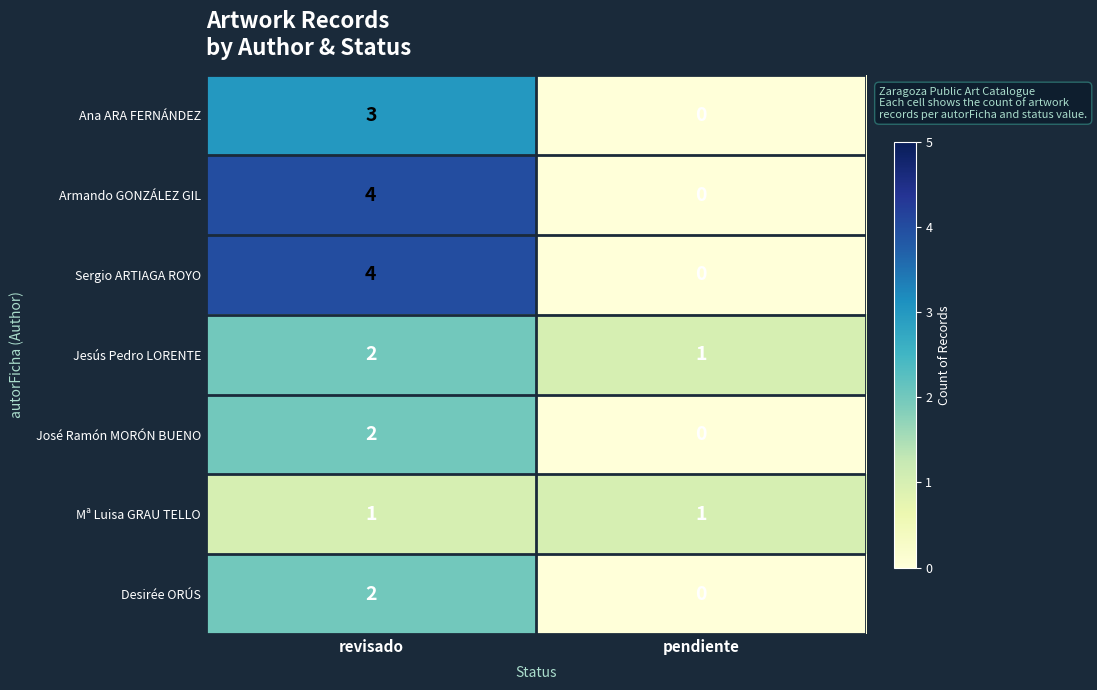

The value of Mª Luisa GRAU TELLO at pendiente is 1. True or false?

True